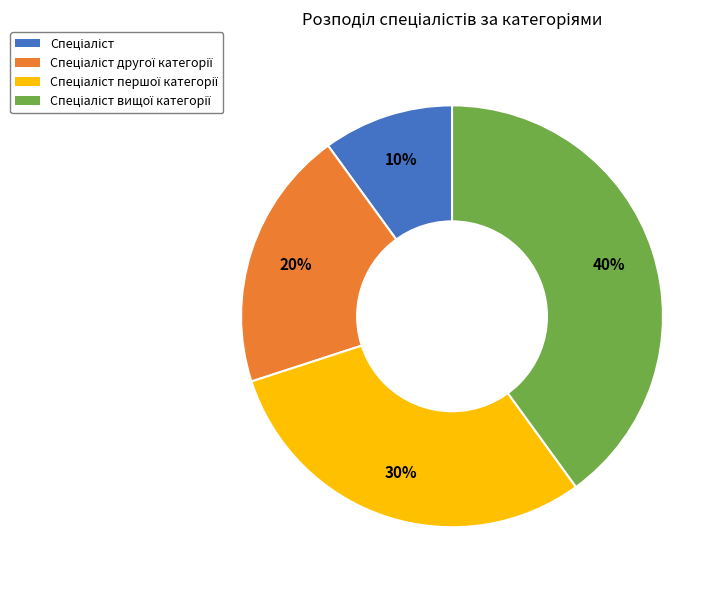

Is there any slice that represents more than half of the pie?

No